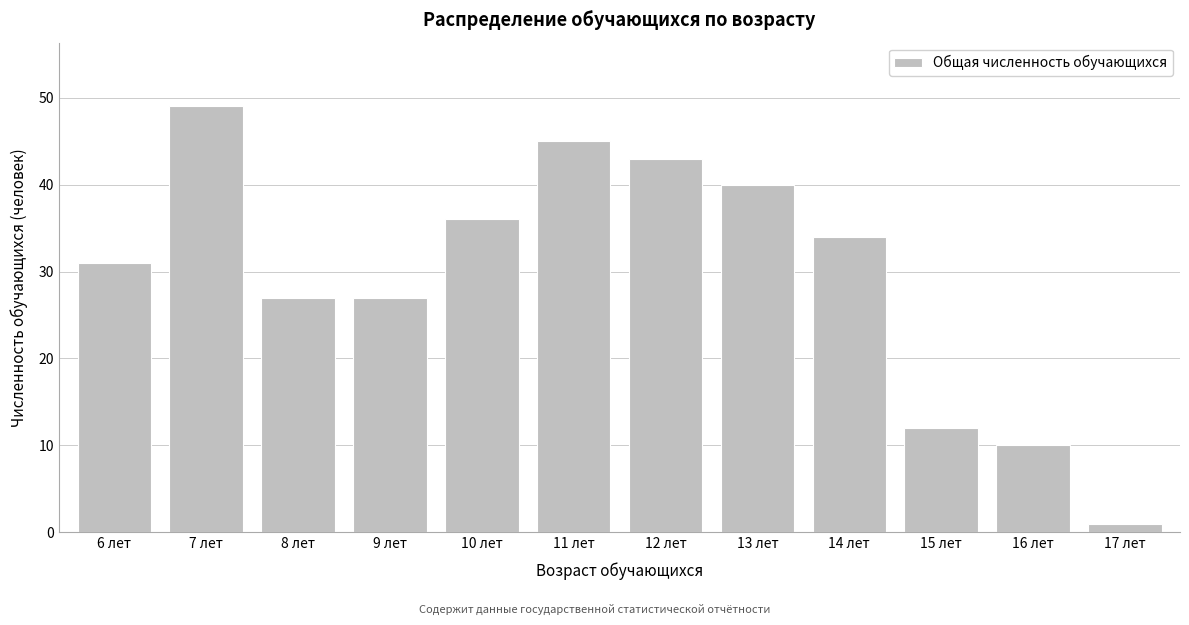

Reading right to left, transcribe all the data shown in this chart.

1	10	12	34	40	43	45	36	27	27	49	31